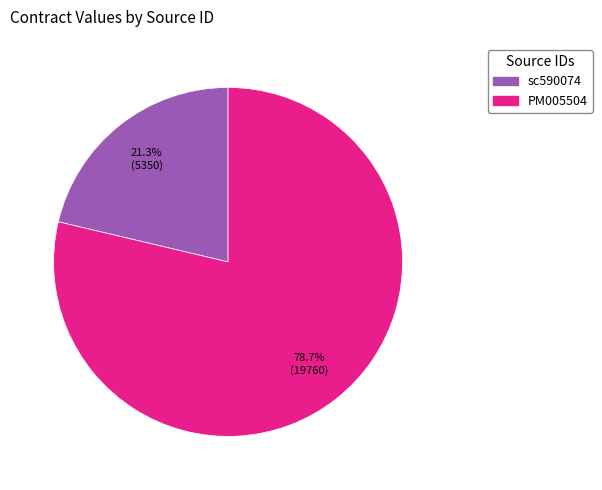

Count the number of slices in the pie.

2